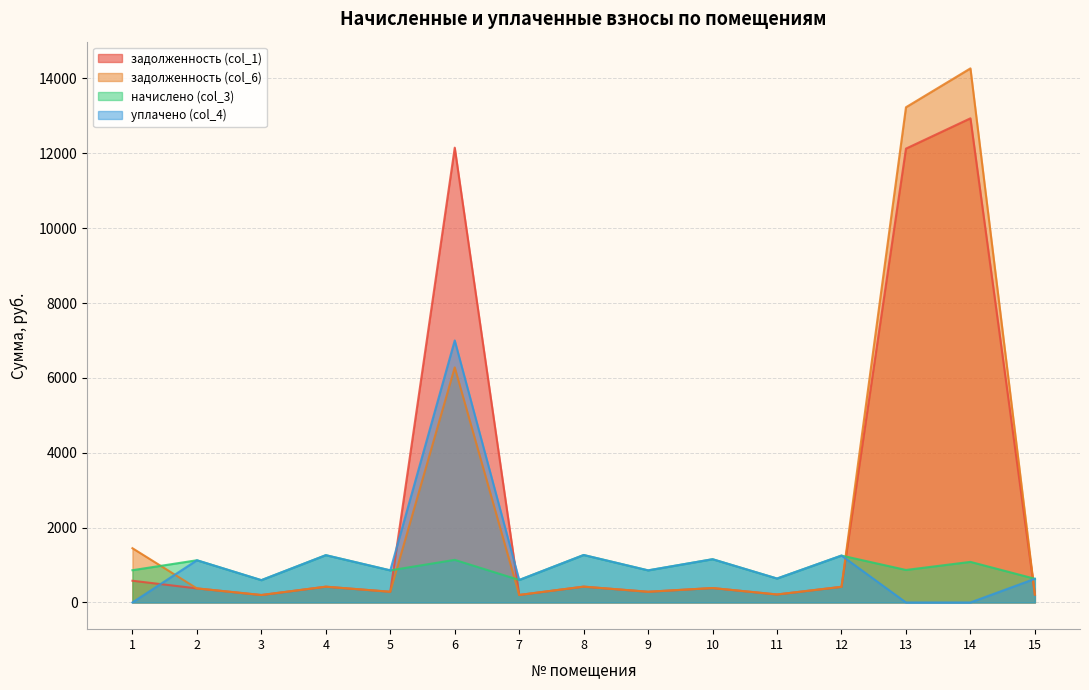

Which label corresponds to the smallest value in the chart?

1